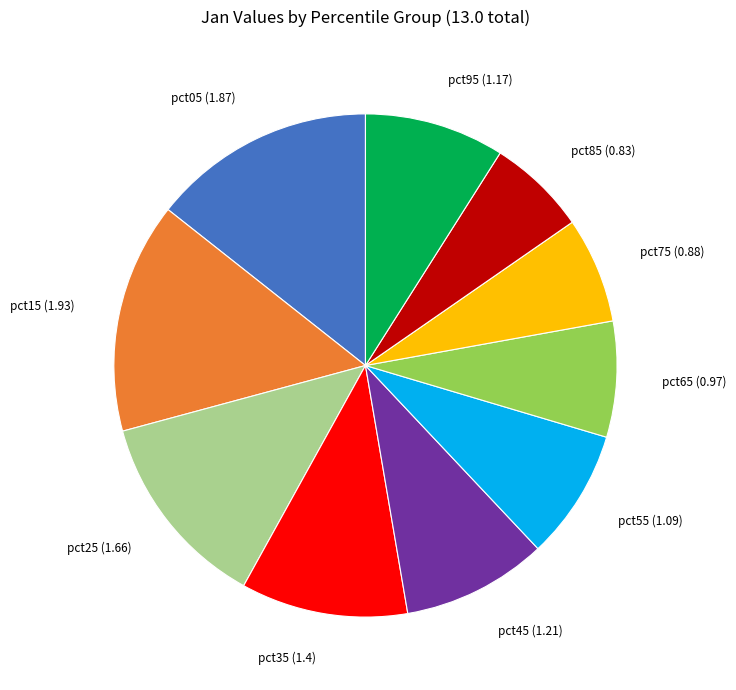

Is there any slice that represents more than half of the pie?

No